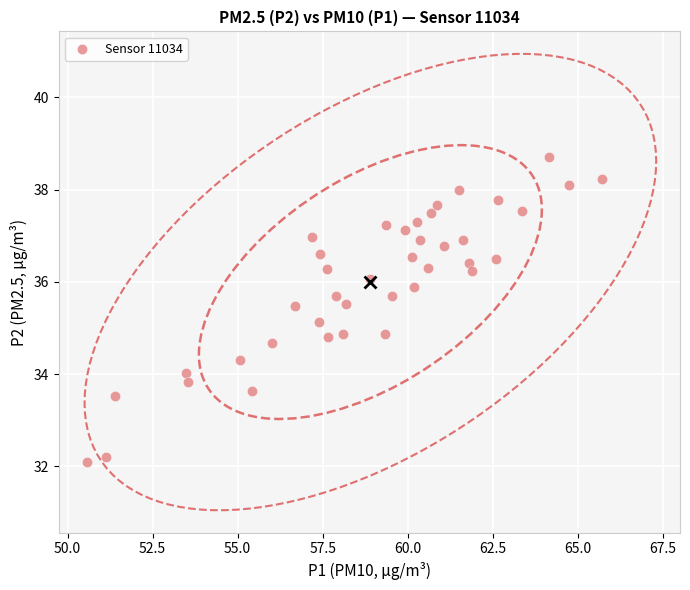

What is the range of Y values (max minus min)?

6.6